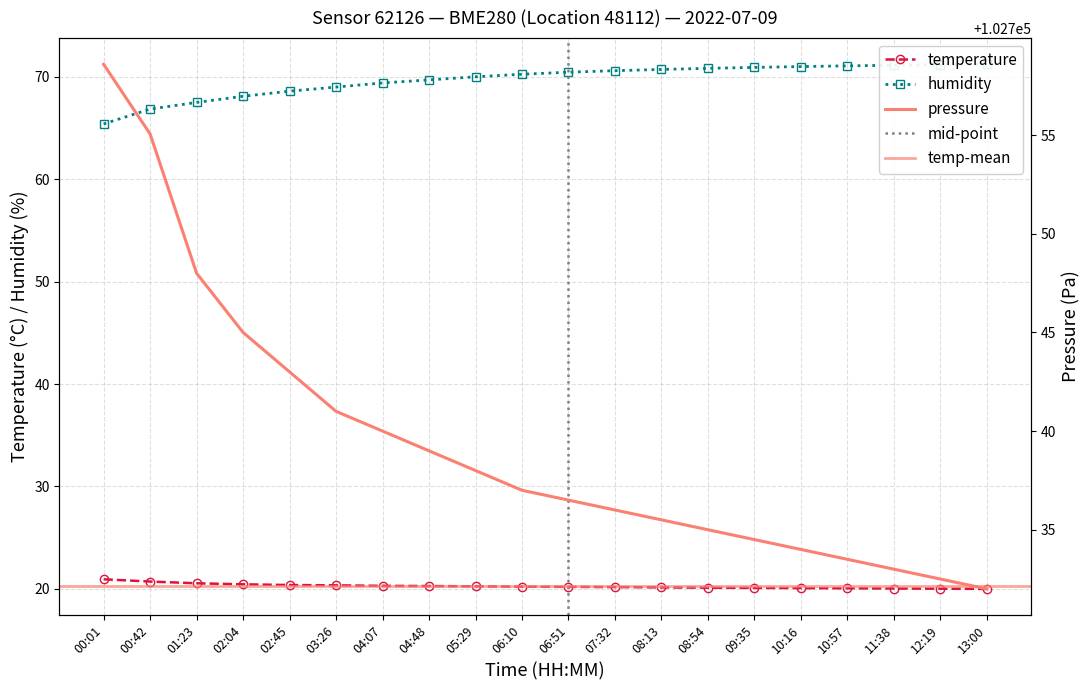

Is it true that pressure_norm equals 177742.4 at 04:07?

False